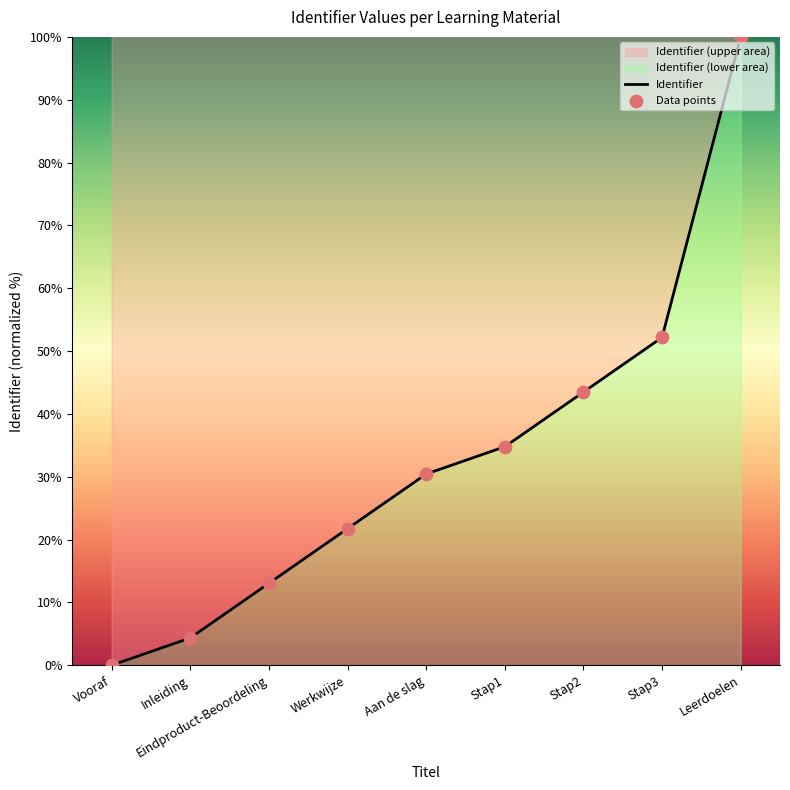

At which category is the sum across all series the highest?

Leerdoelen